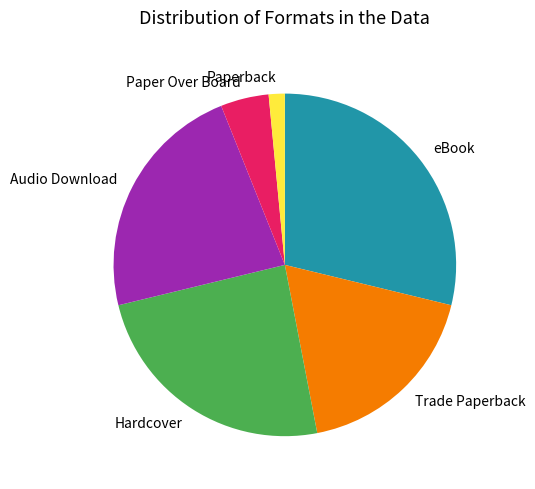

What is the ratio of the value at Paper Over Board to the value at Paperback?

3.0